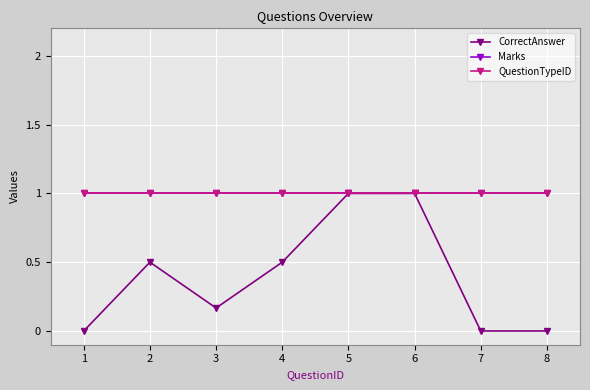

How many positive values does the CorrectAnswer series have?

5